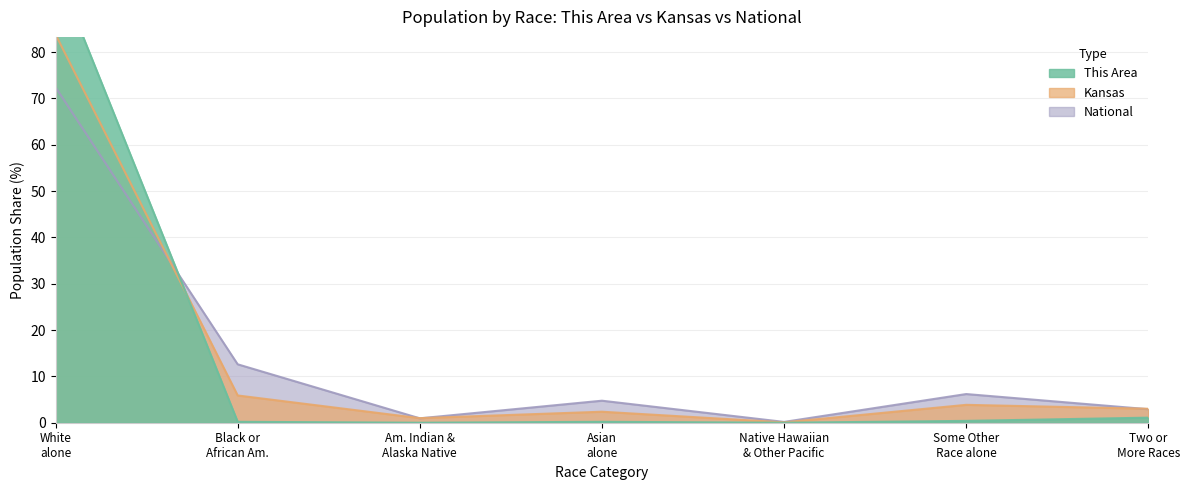

Which label corresponds to the largest value in the chart?

White alone